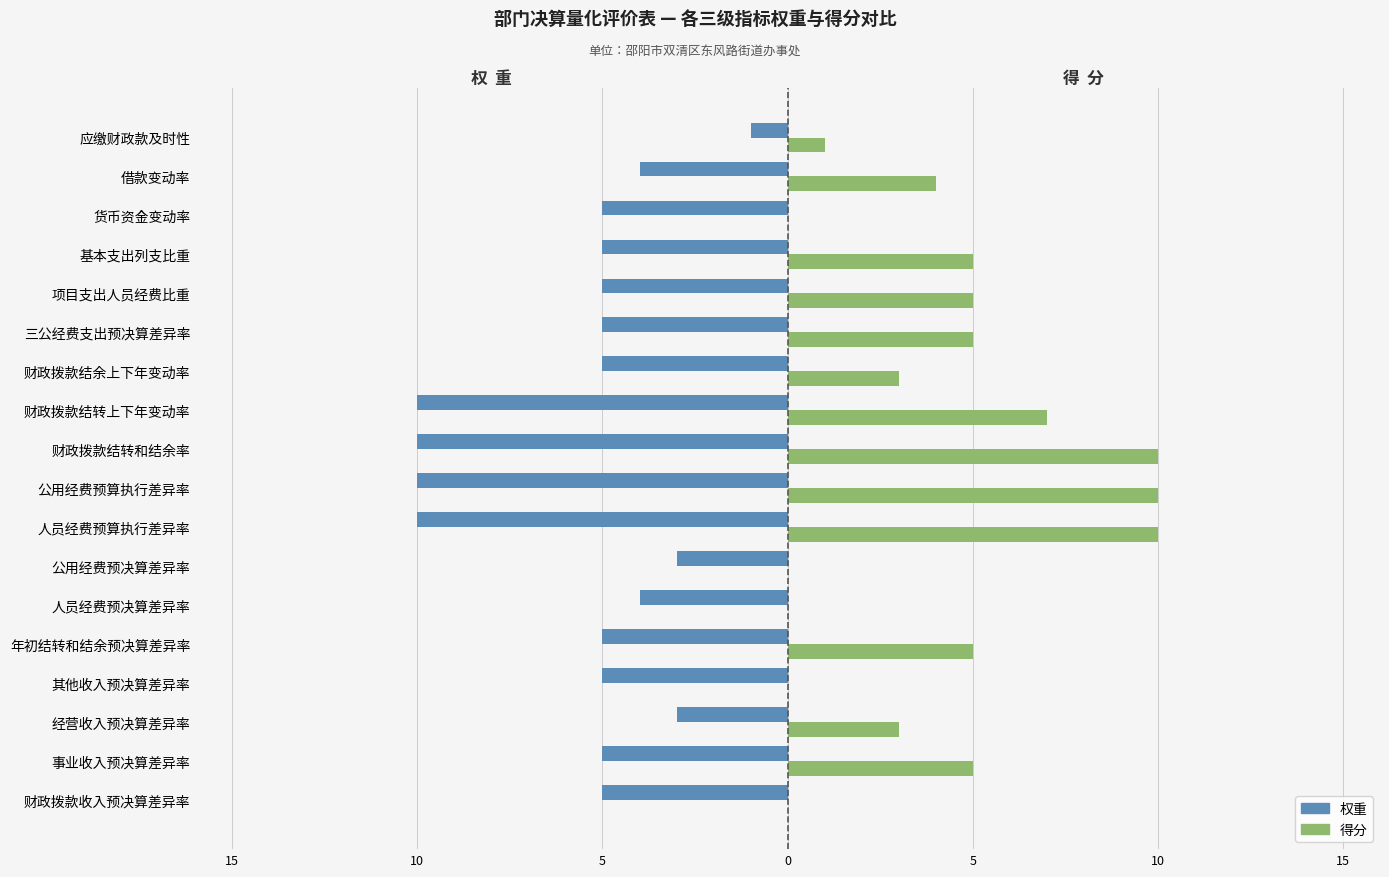

What are all the series names shown in the legend?

权重, 得分